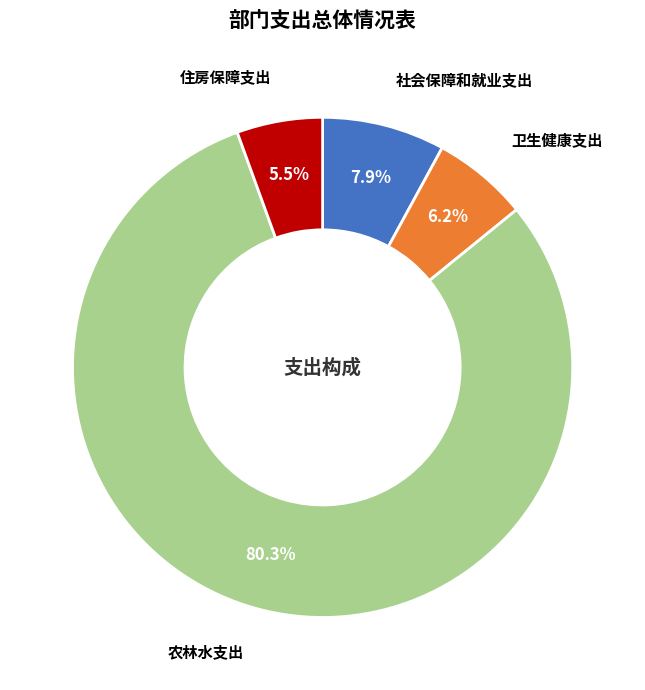

To the nearest percent, what is the difference between the largest and smallest slice percentages?

75%